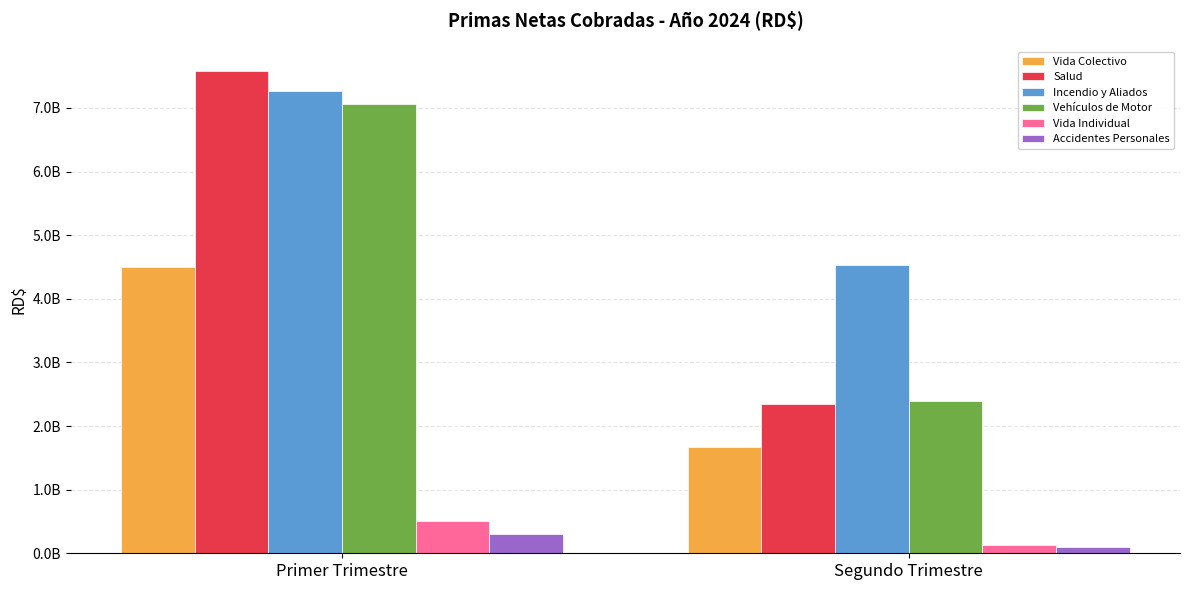

Are the bars horizontal?

No